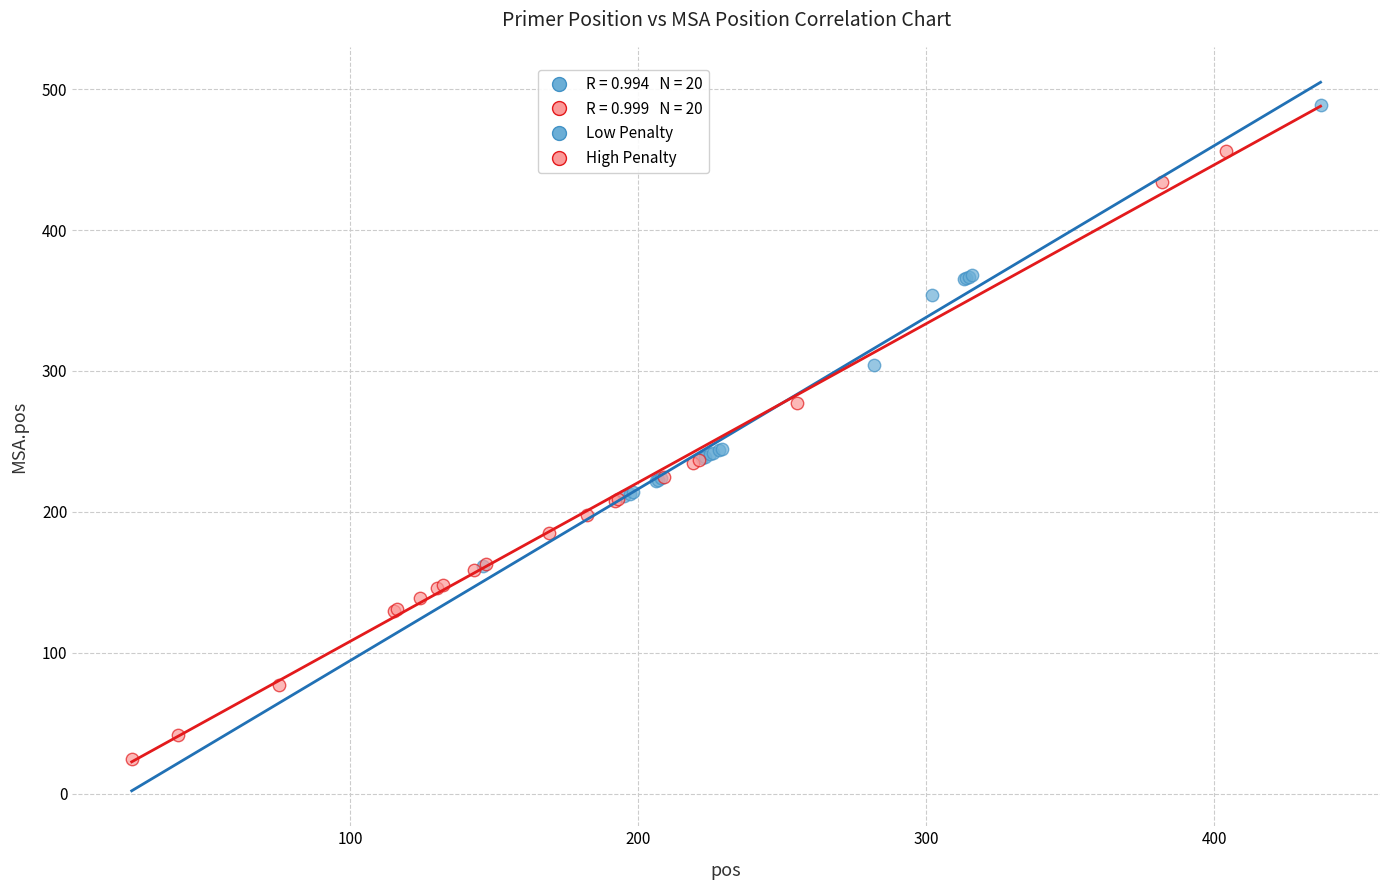

Which series reaches the minimum Y coordinate?

High Penalty